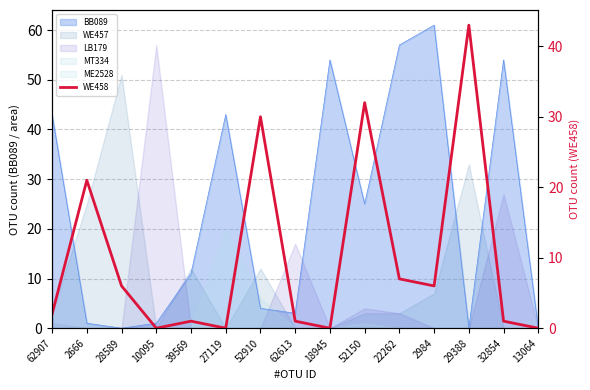

Rank the categories by value from highest to lowest.

29388, 52150, 52910, 2666, 22262, 28589, 2984, 62907, 39569, 62613, 32854, 10095, 27119, 18945, 13064